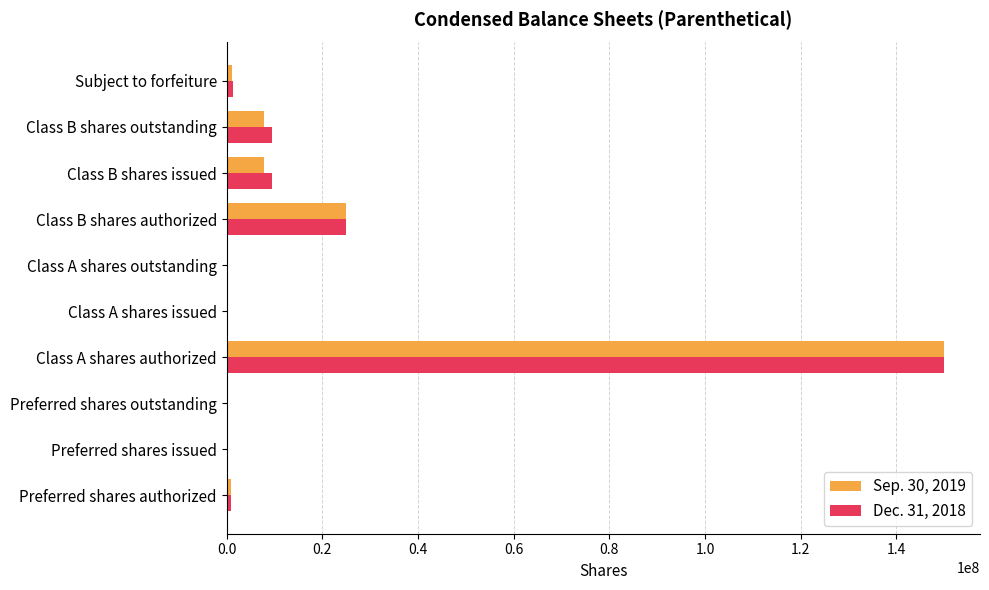

At which category is the sum across all series the highest?

Class A shares authorized